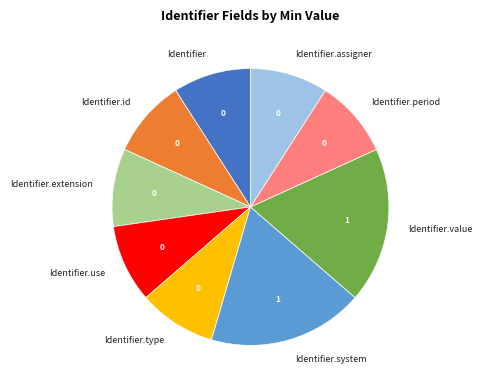

The Identifier.id slice represents 24% of the pie. True or false?

False